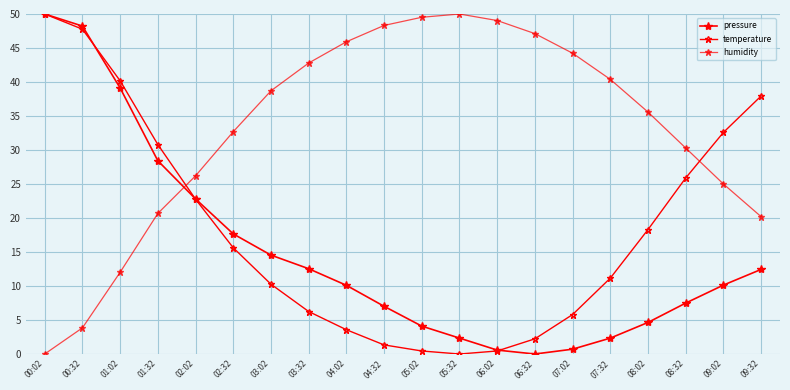

How many interior local valleys does the pressure series have?

1